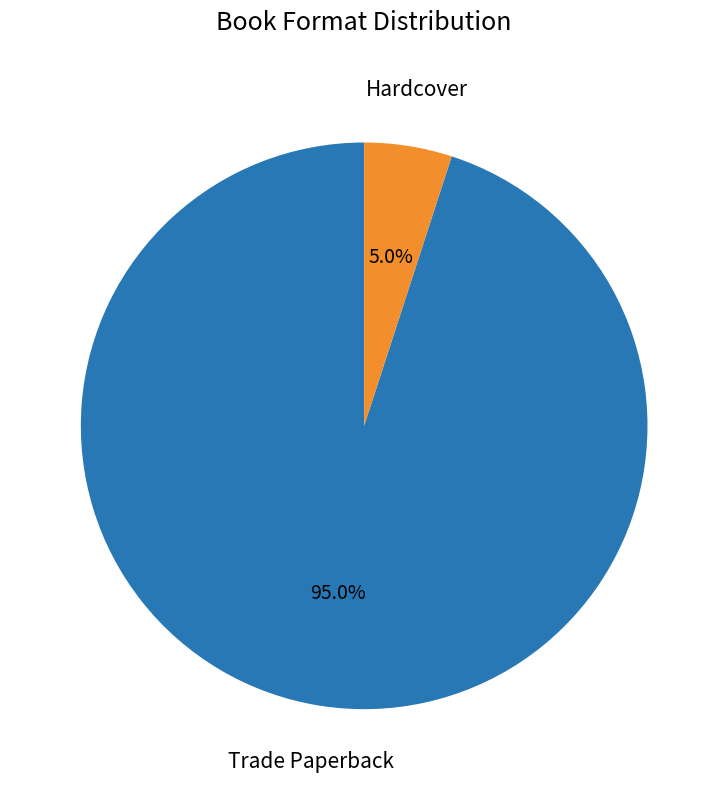

Is there any slice that represents more than half of the pie?

Yes